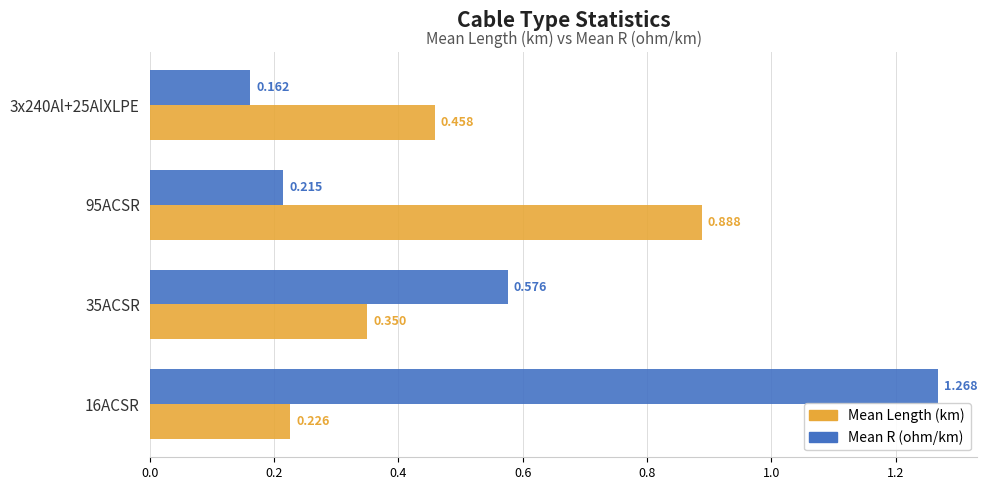

List the series in order of their overall mean, highest first.

Mean R (ohm/km), Mean Length (km)